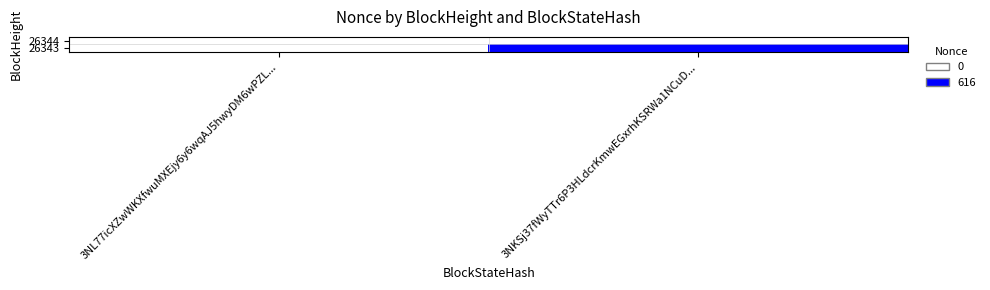

Reading right to left, transcribe all the data shown in this chart.

26344: 3NKSj37fWyTTr6P3HLdcrKmwEGxrhKSRWa1NCuD...=0	3NL77icXZwWKXfwuMXEjy6y6wqAJ5hwyDM6wPZL...=0
26343: 3NKSj37fWyTTr6P3HLdcrKmwEGxrhKSRWa1NCuD...=616	3NL77icXZwWKXfwuMXEjy6y6wqAJ5hwyDM6wPZL...=0